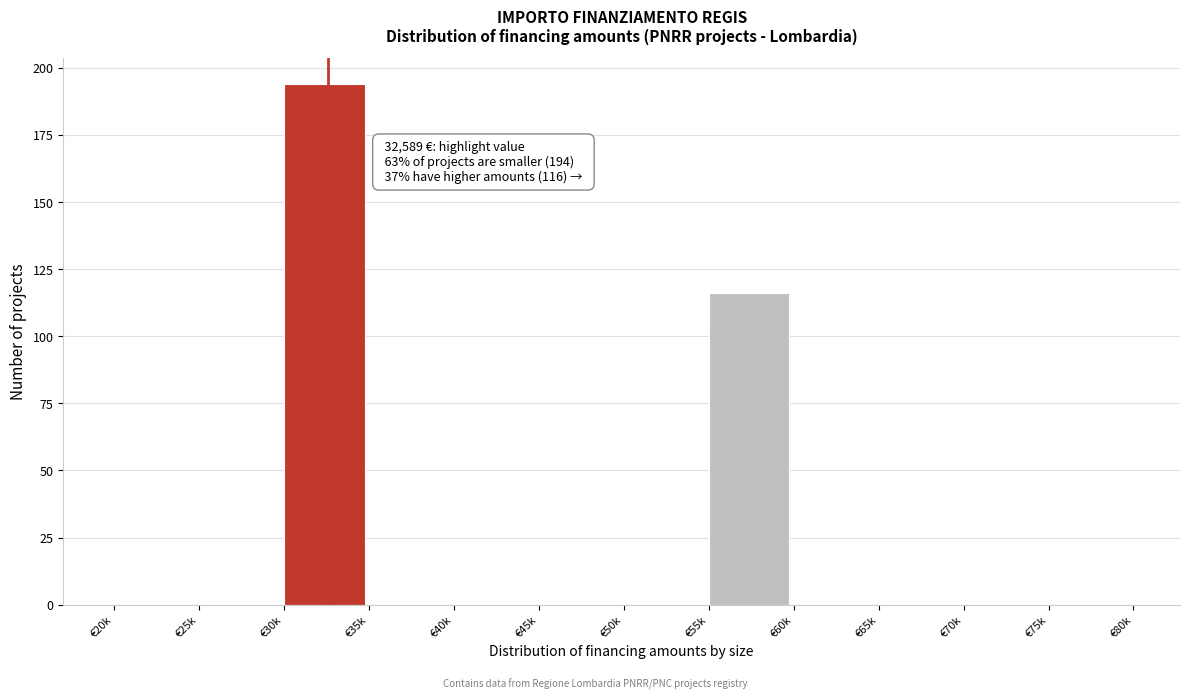

Reading left to right, what are all the values shown in this chart?

€20k=0	€25k=0	€30k=194	€35k=0	€40k=0	€45k=0	€50k=0	€55k=116	€60k=0	€65k=0	€70k=0	€75k=0